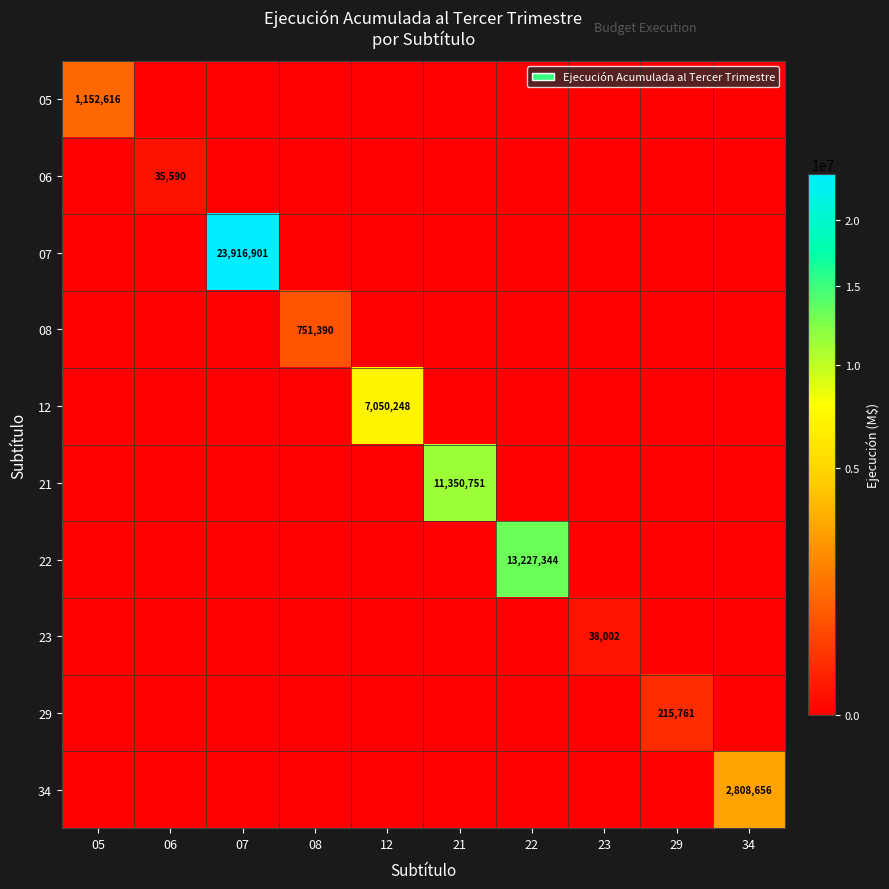

How many values in the 34 series exceed 0?

1